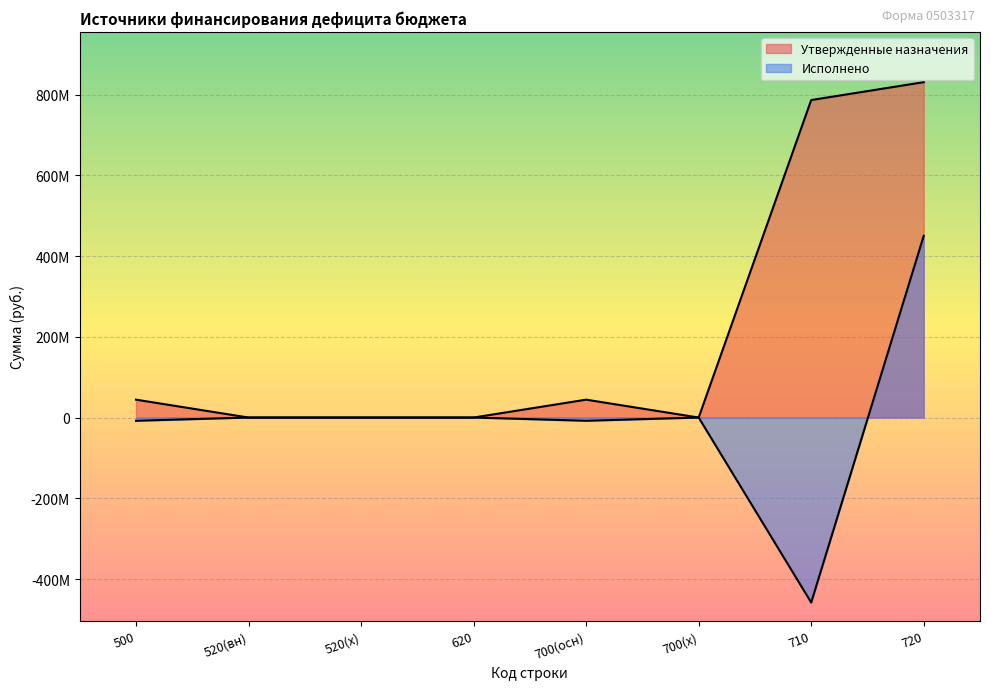

Does the chart display data point markers on the line(s)?

No